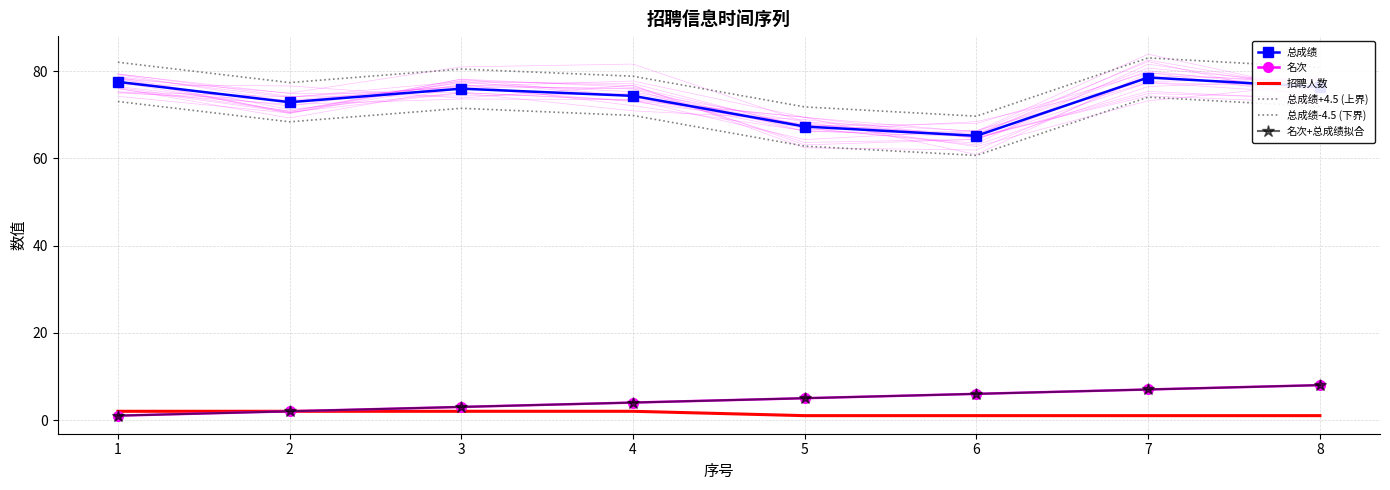

Which category has the highest value in the 名次 series?

8